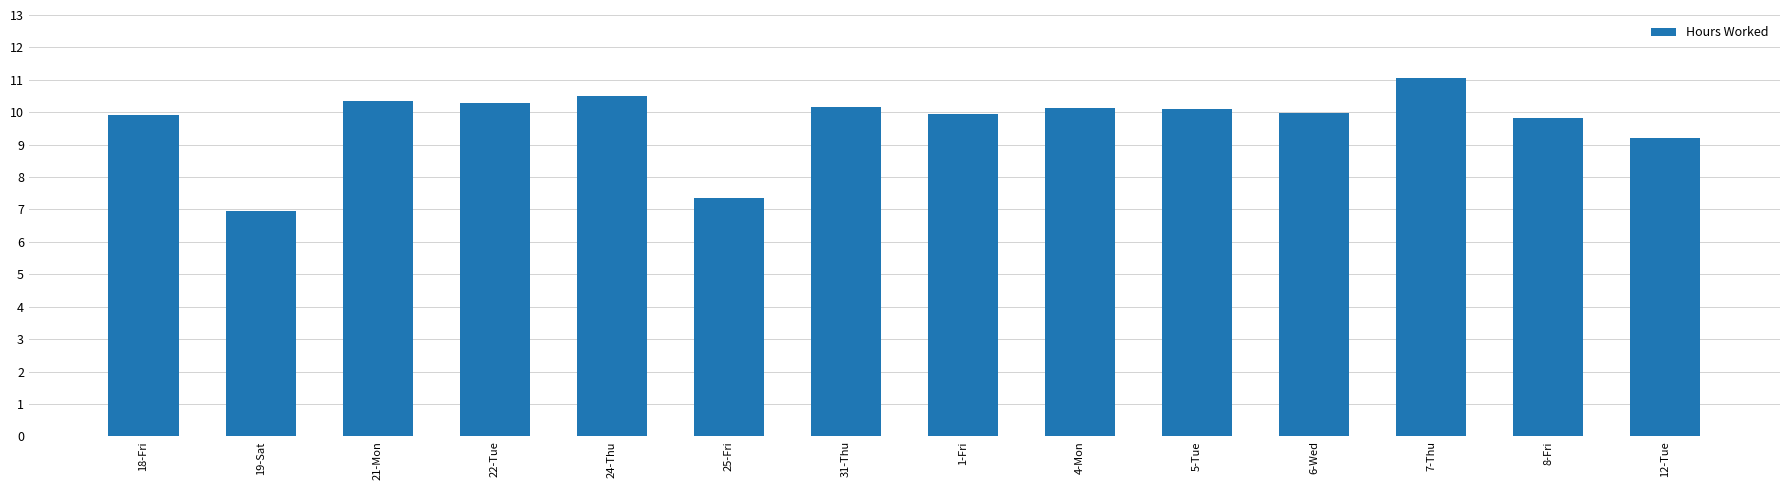

Where is the data nearest to the value 9?

12-Tue